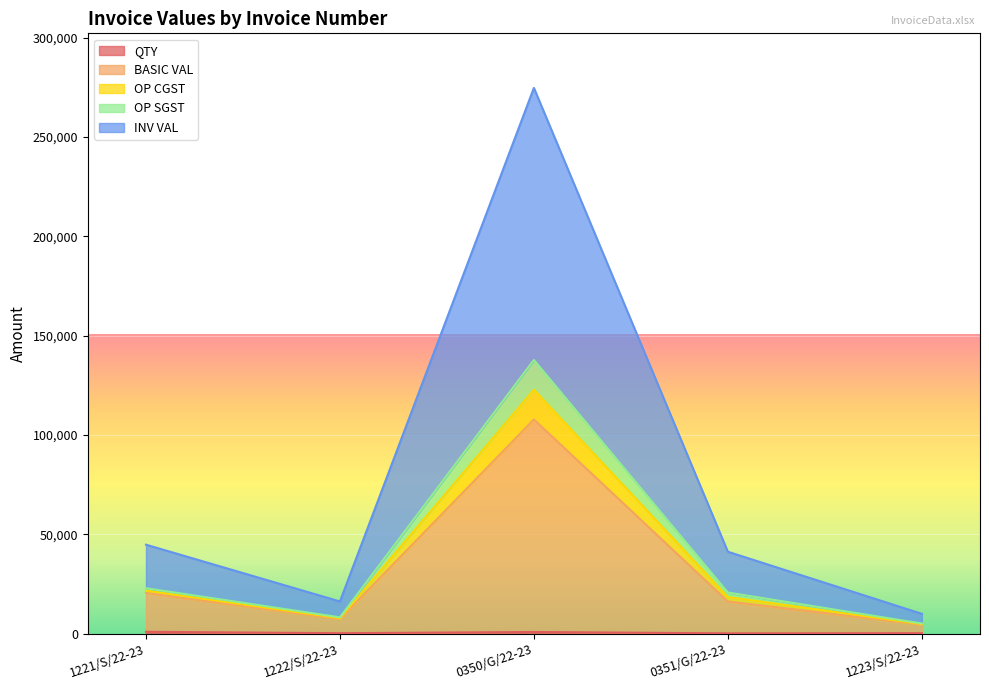

Does the chart display data point markers on the line(s)?

No